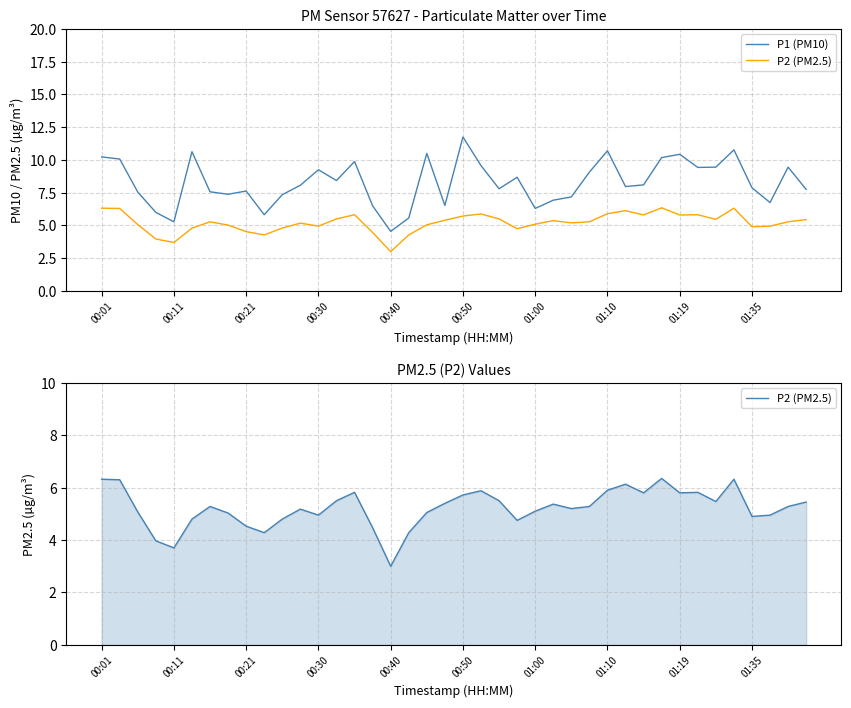

What is the total value across all series at 18?

15.6